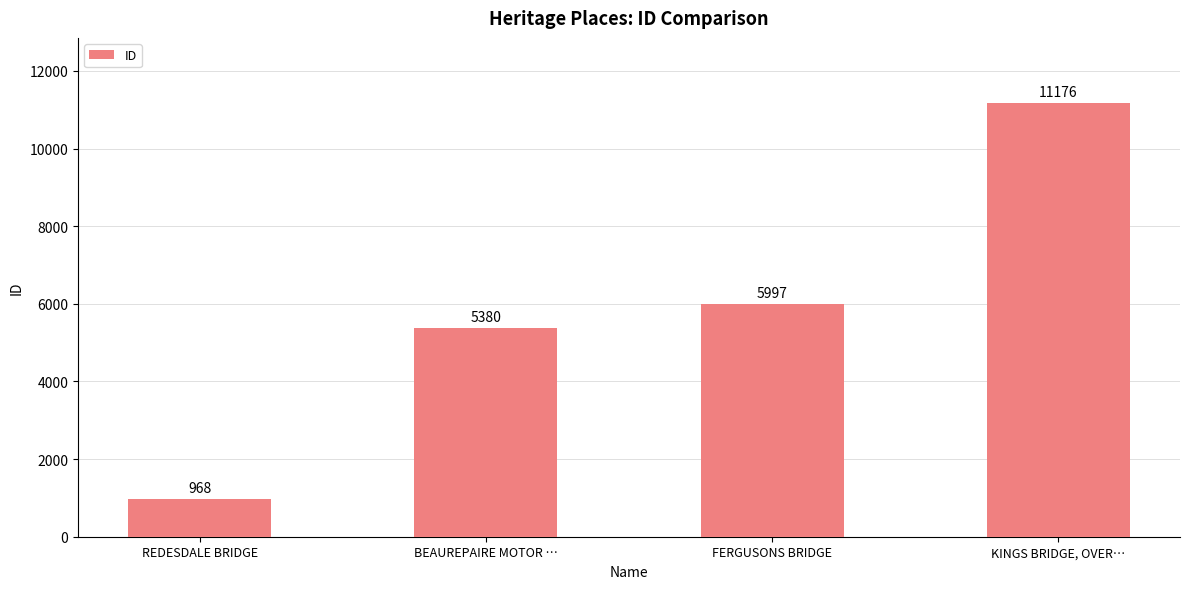

What is the label of the 3rd bar from the right?

BEAUREPAIRE MOTOR …